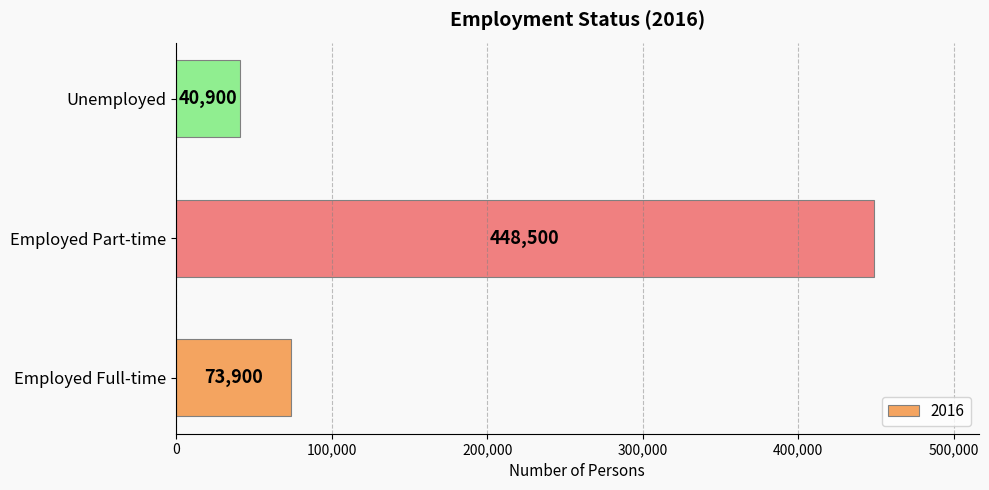

What is the minimum value shown in the chart?

40900